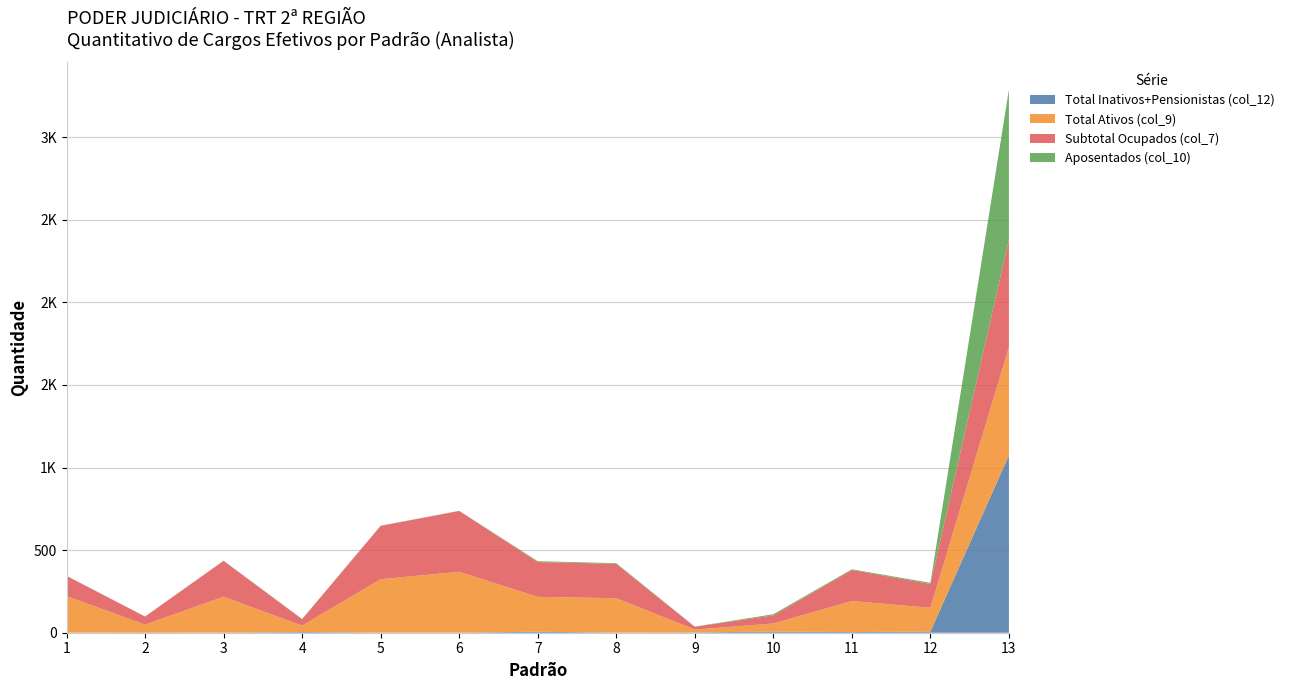

Reading right to left, transcribe all the data shown in this chart.

Total Inativos+Pensionistas (col_12): 1074	7	4	7	2	1	6	1	1	4	1	0	1
Total Ativos (col_9): 654	144	188	49	17	208	211	368	323	39	217	49	221
Subtotal Ocupados (col_7): 654	144	188	49	17	208	211	368	323	39	217	49	122
Aposentados (col_10): 907	7	4	7	1	4	5	1	1	1	1	0	1